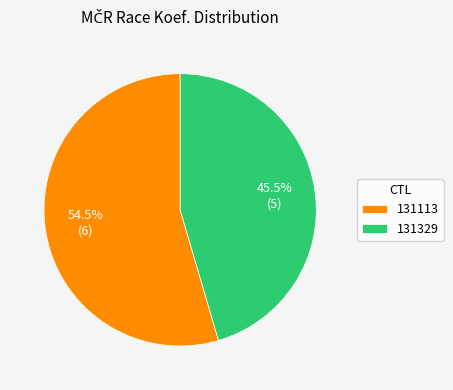

Which category has the biggest portion of the pie?

131113